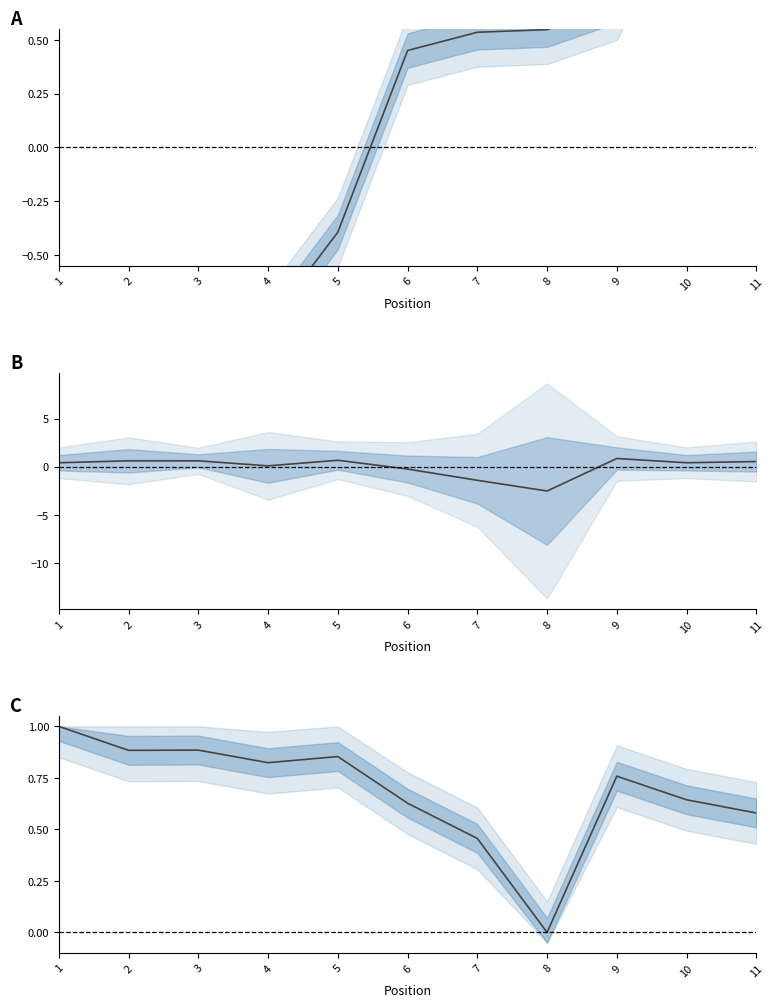

List the labels in order of Average Speed value, largest first.

1, 3, 2, 5, 4, 9, 10, 6, 11, 7, 8